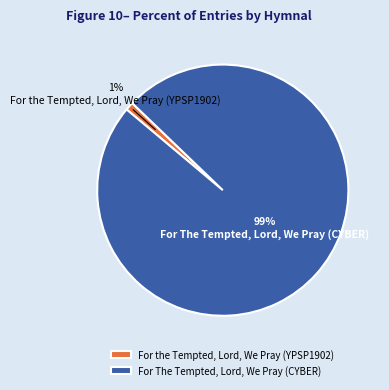

Between For The Tempted, Lord, We Pray (CYBER) and For the Tempted, Lord, We Pray (YPSP1902), which is larger?

For The Tempted, Lord, We Pray (CYBER)